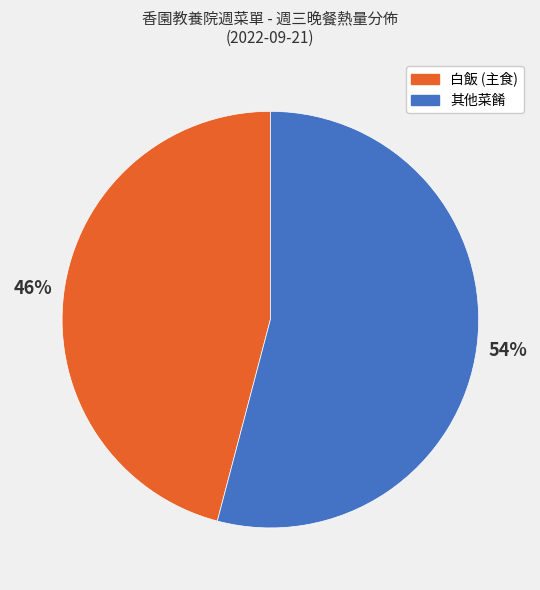

To the nearest percent, what is the difference between the largest and smallest slice percentages?

8%